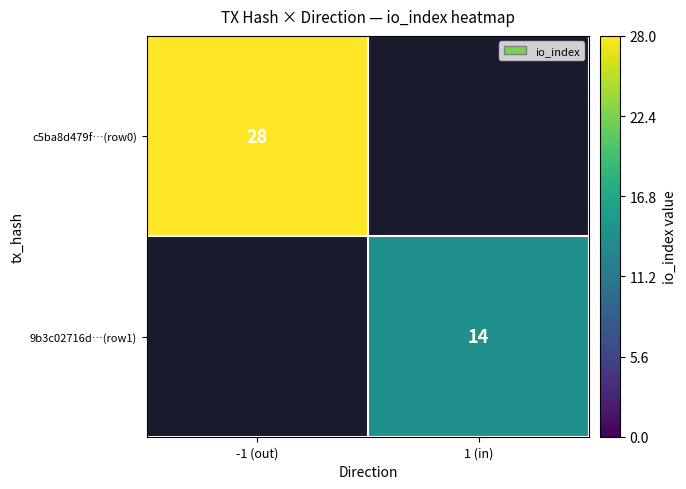

Is the value of c5ba8d479f…(row0) at -1 (out) greater than the value of 9b3c02716d…(row1) at 1 (in)?

Yes